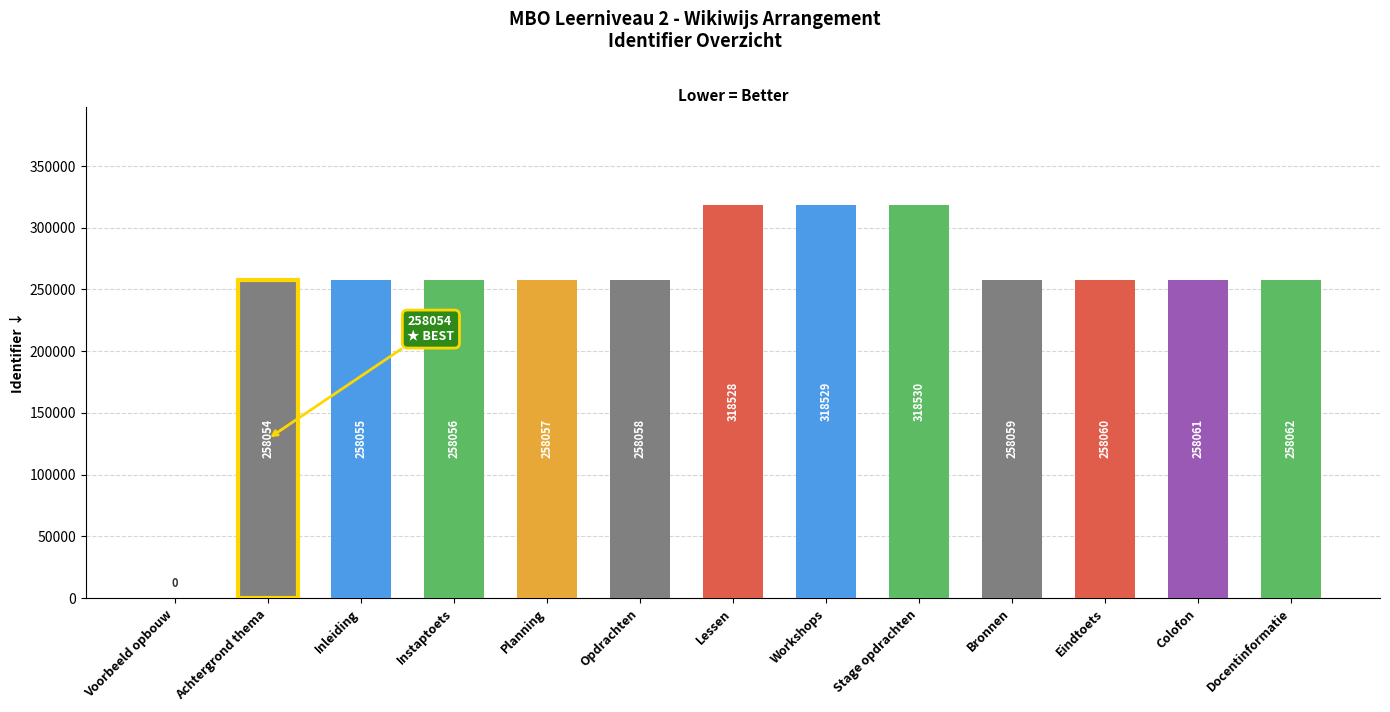

At which label does the data first exceed 258059?

Lessen